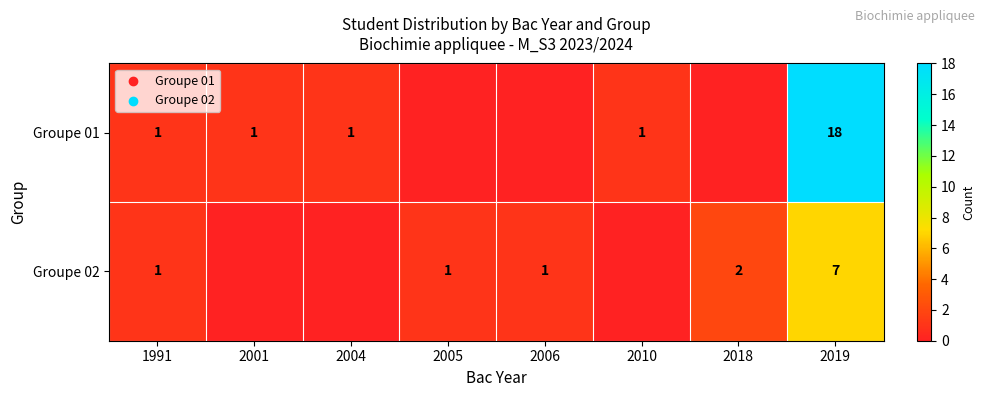

True or false: Groupe 02 has a value of 1 at 2006.

True